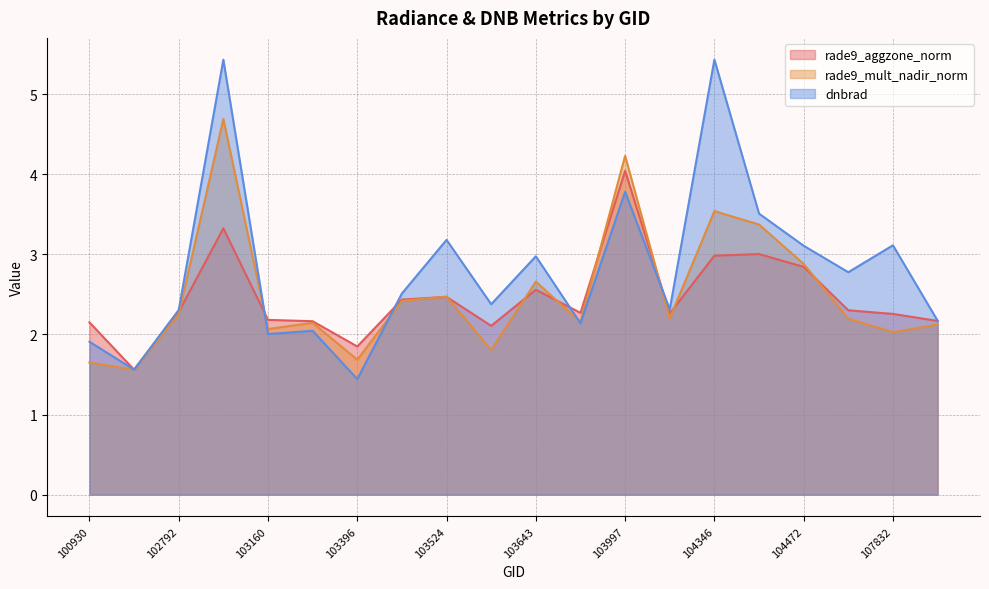

How many distinct data groups are displayed?

3